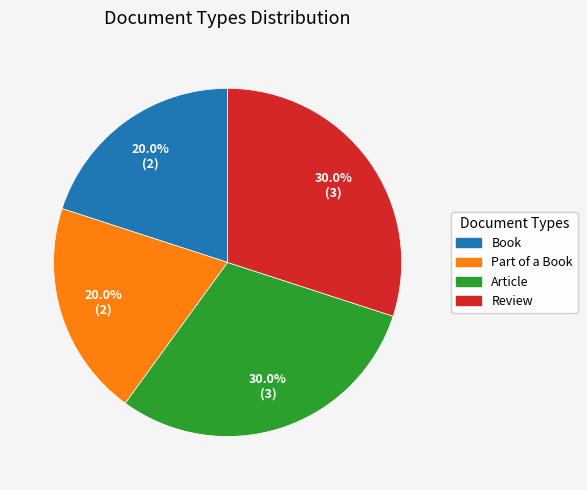

To the nearest percent, what is the combined percentage of Article and Book?

50%